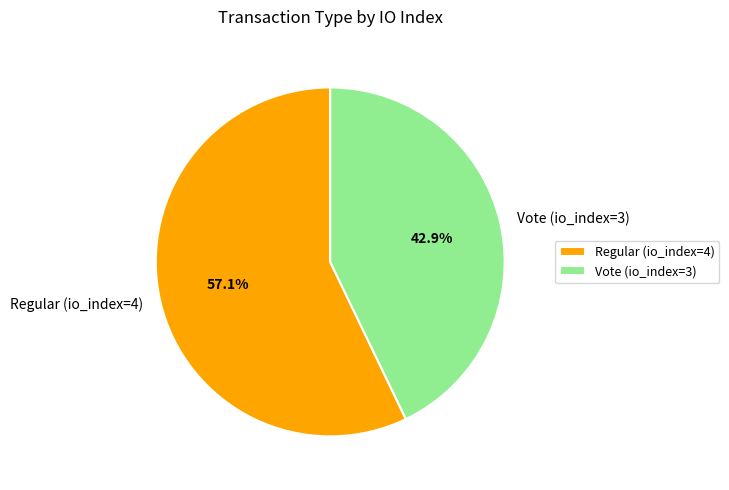

How much of the chart is everything except Regular (io_index=4)?

42.9%